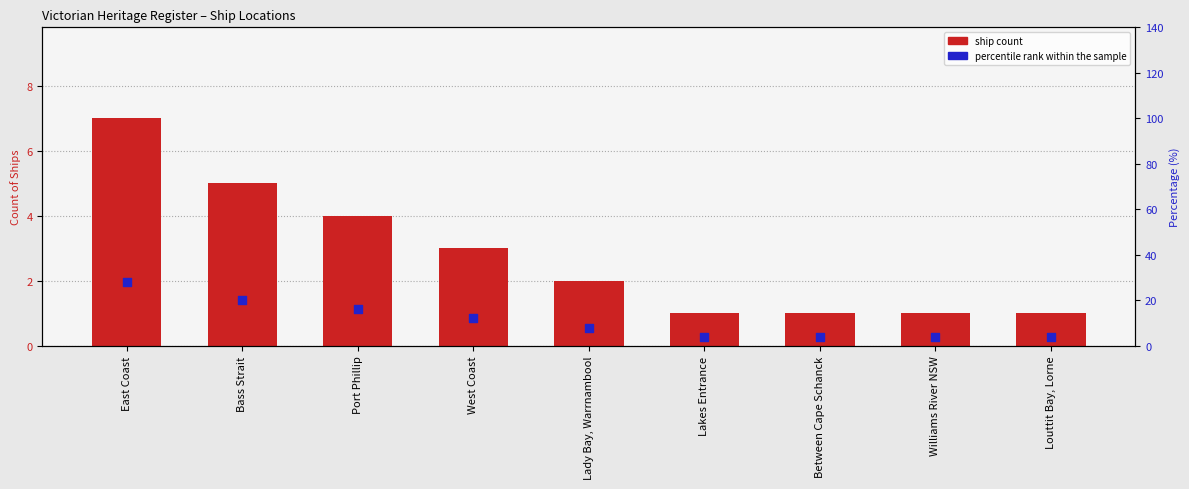

Which series contains the lowest Y value?

Ship Count